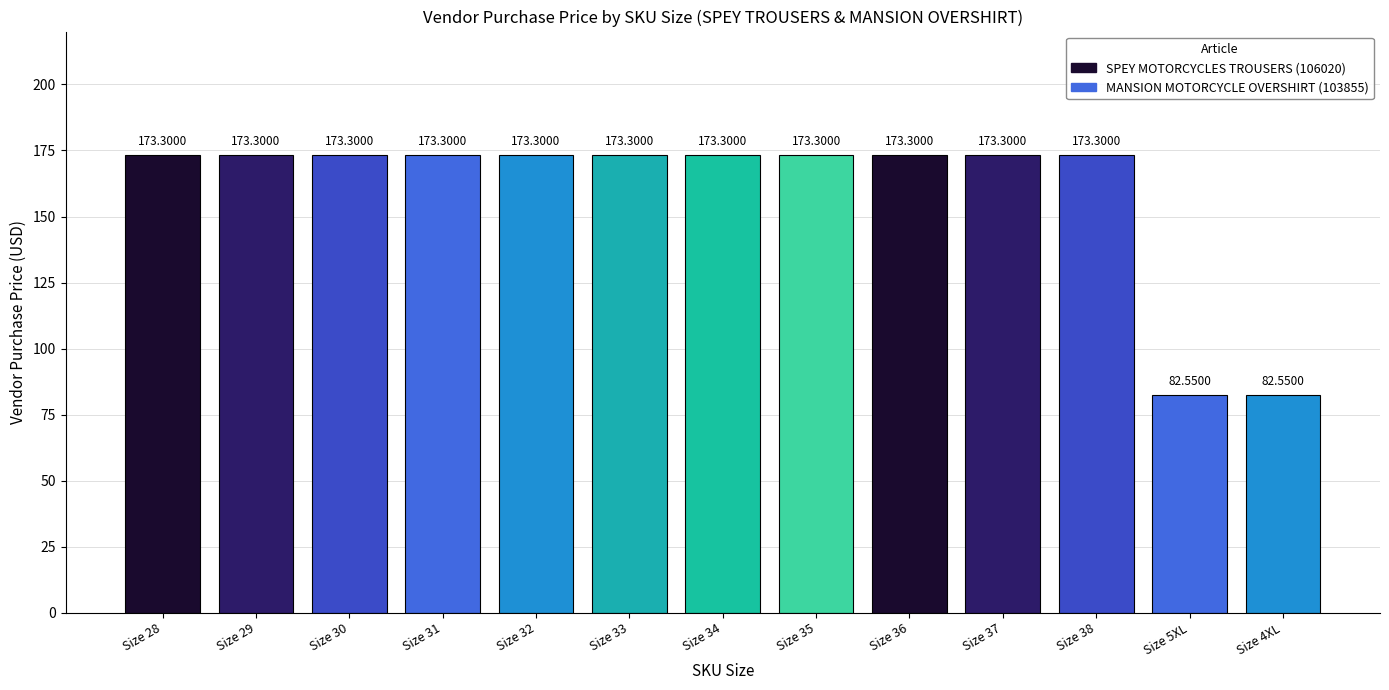

Count the number of categories in the chart.

13